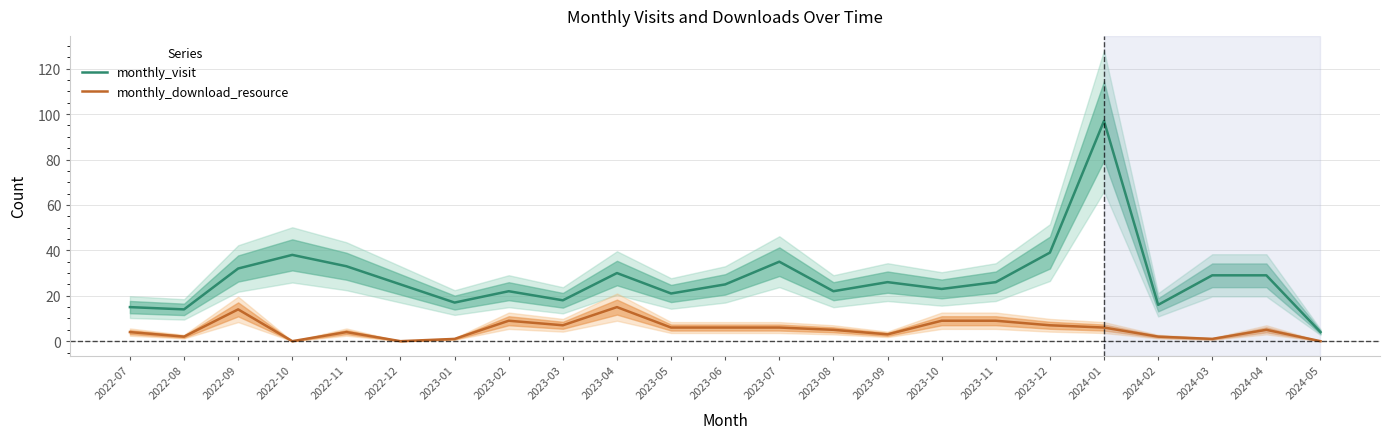

Rank the series by their maximum value, from highest to lowest.

monthly_visit, monthly_download_resource